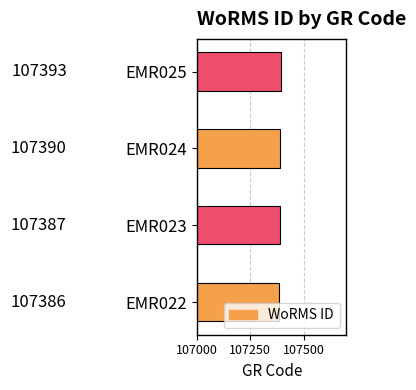

How many values are between 107387 and 107393?

3